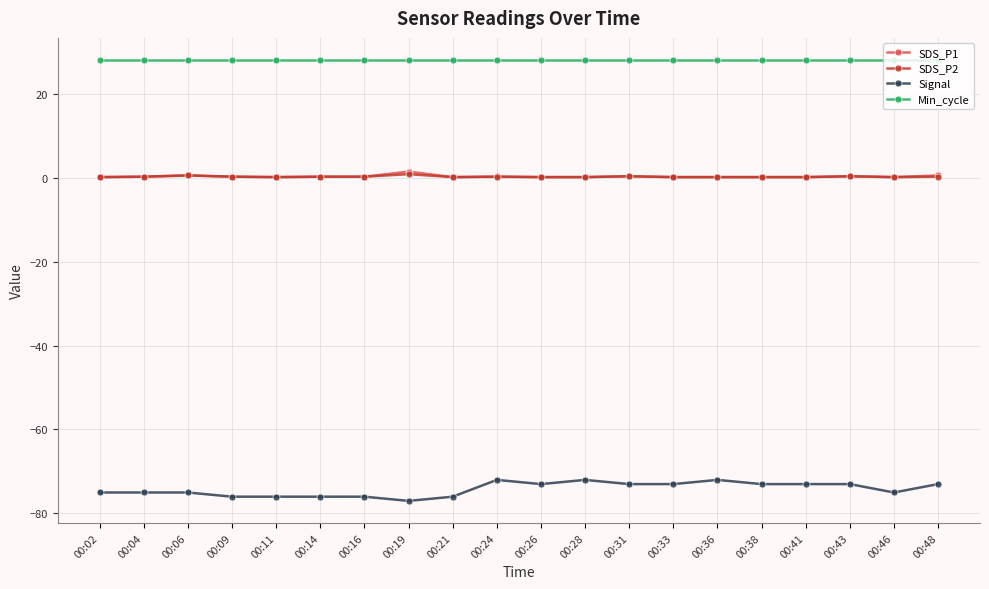

How many distinct data groups are displayed?

4